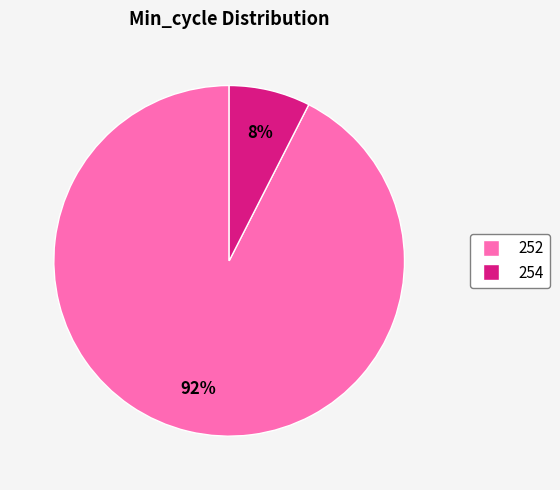

Which has a higher value, 252 or 254?

252